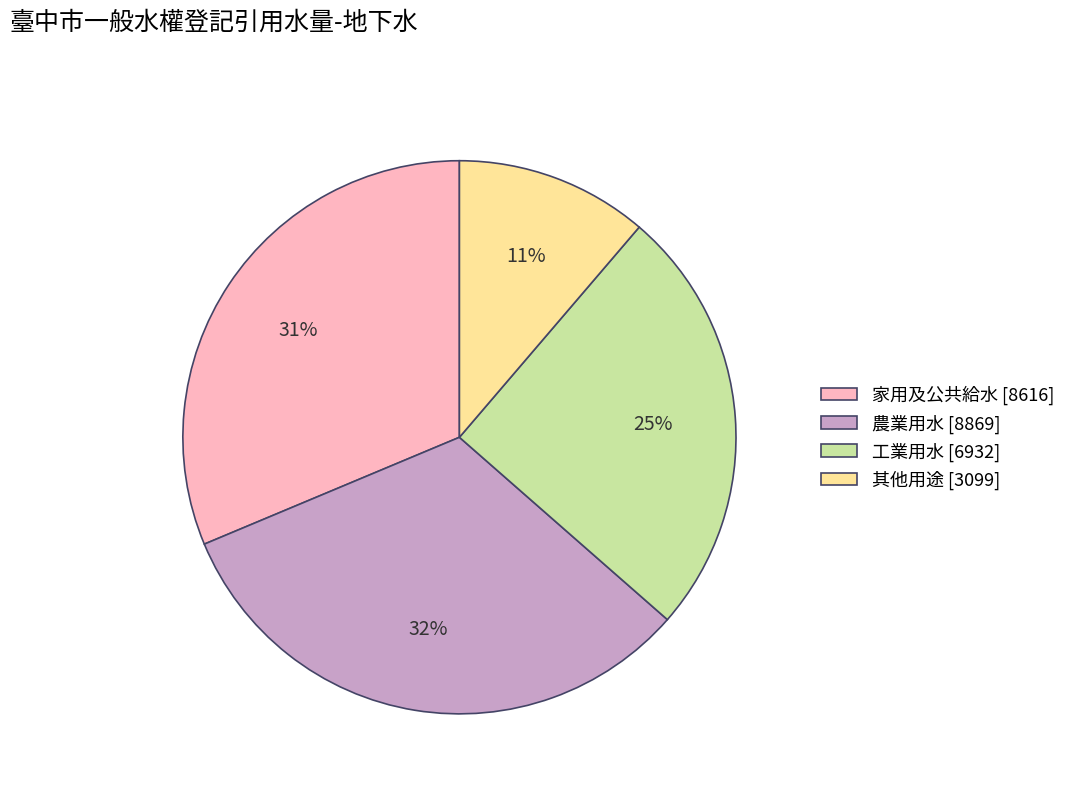

Rank the categories by value from lowest to highest.

其他用途, 工業用水, 家用及公共給水, 農業用水